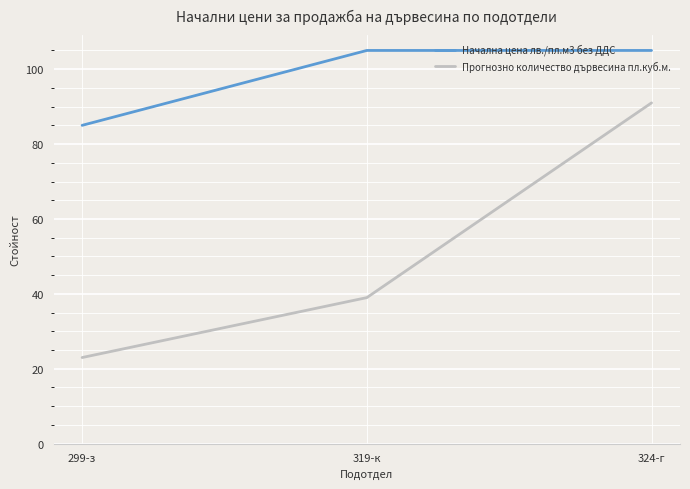

What is the sum of all Прогнозно количество дървесина пл.куб.м. values?

153